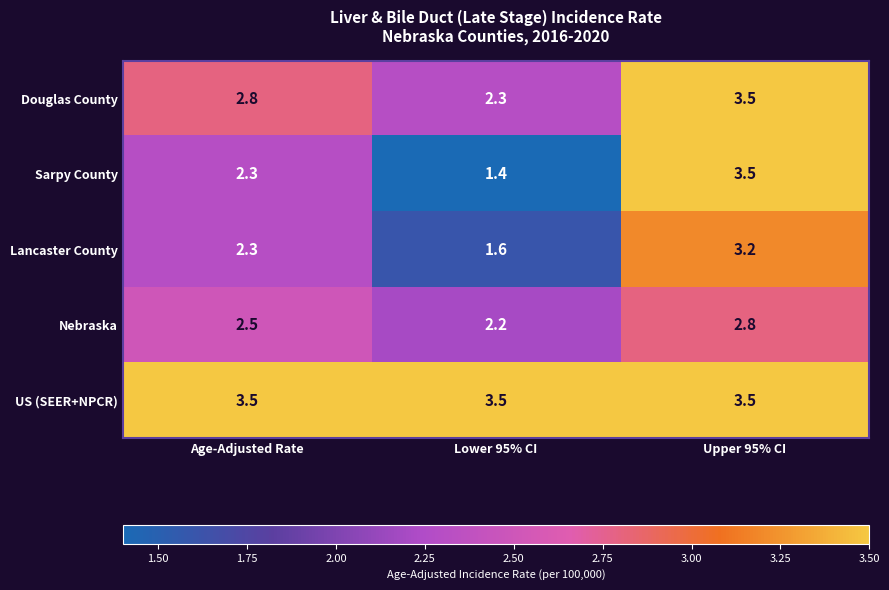

Which label corresponds to the smallest value in the chart?

Lower 95% CI